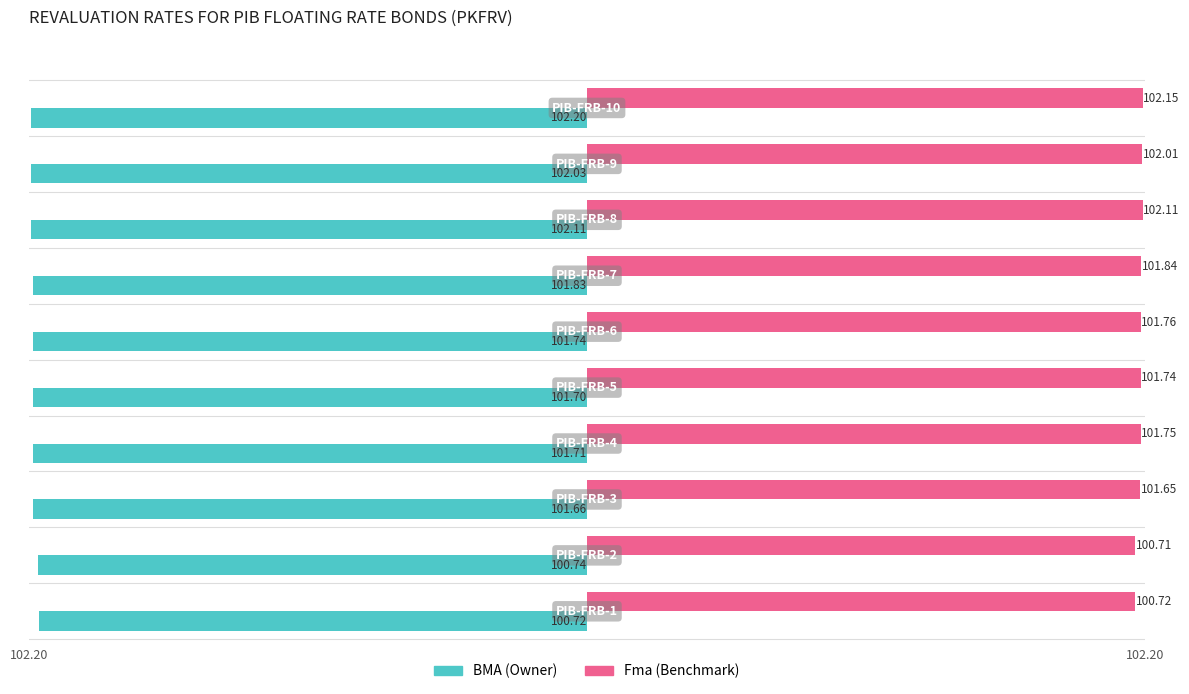

Count the number of categories in the chart.

10